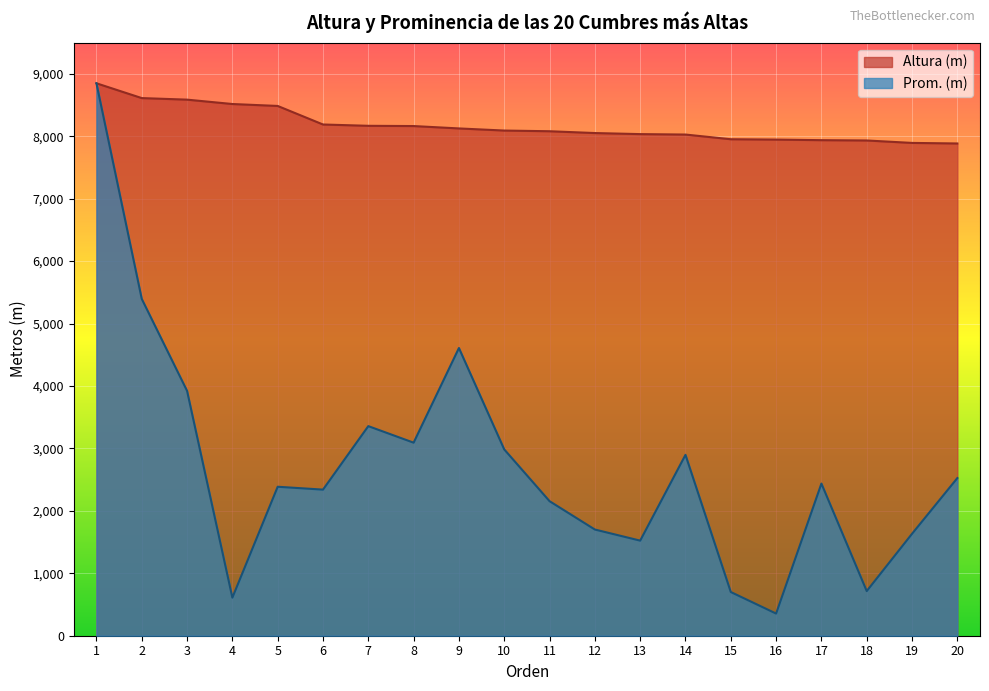

Rank the series at 9 from lowest to highest value.

Prom. (m), Altura (m)